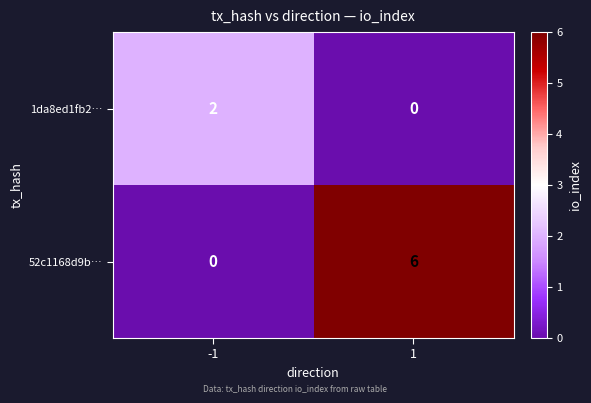

What is the average value of the 52c1168d9b… series?

3